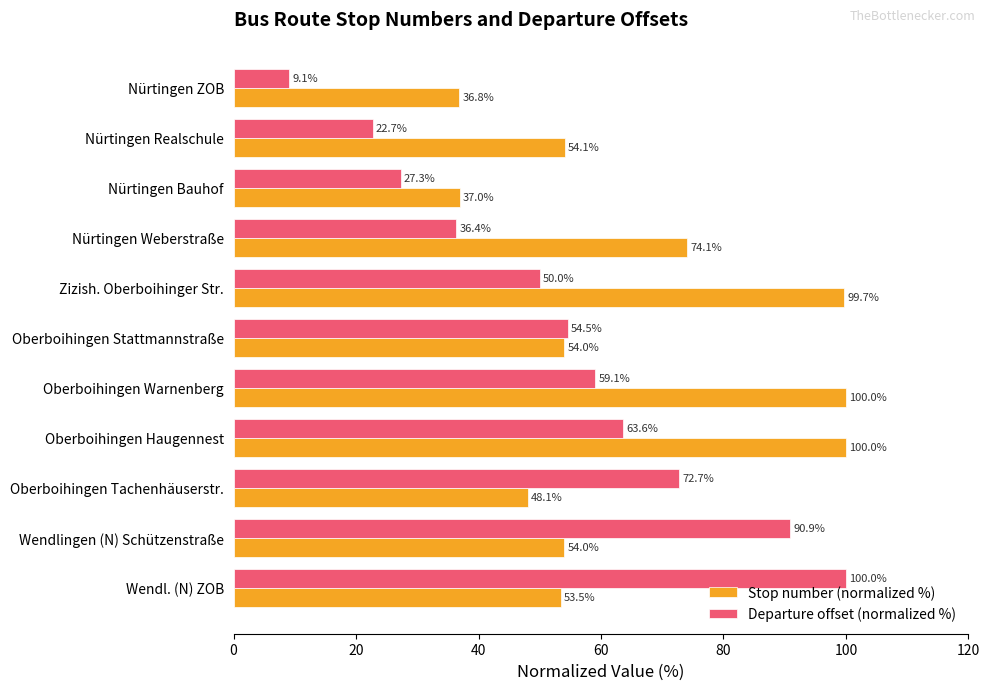

At Nürtingen Bauhof, list the series in order from largest to smallest.

Stop number (normalized %), Departure offset (normalized %)